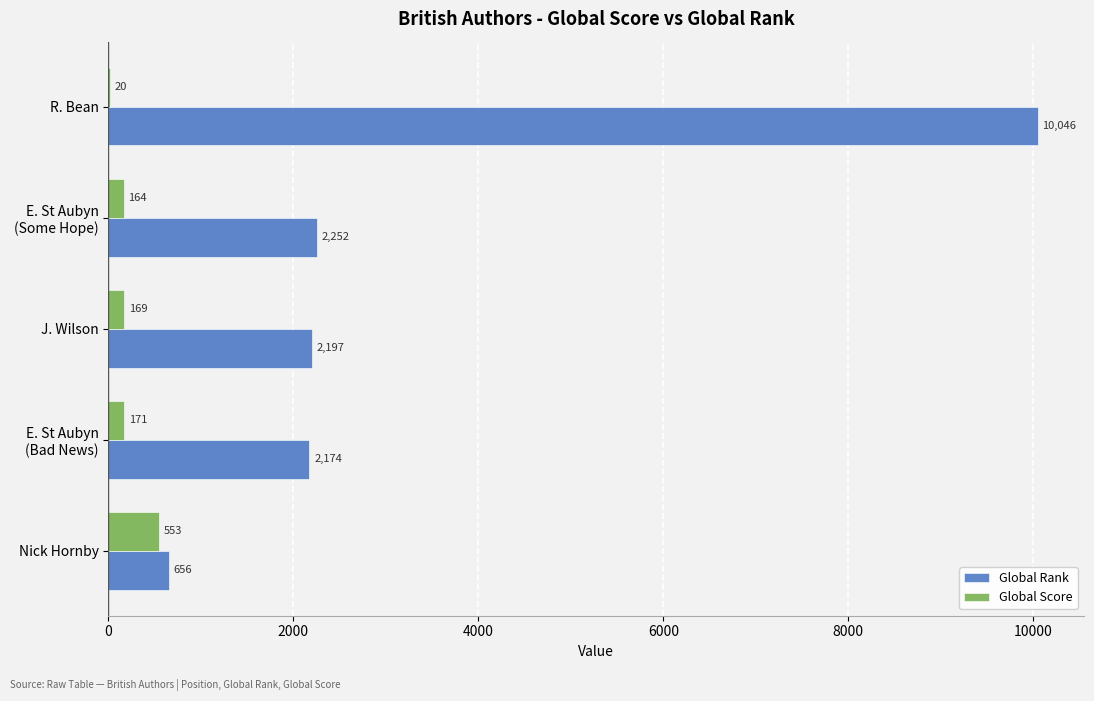

What is the maximum value for Global Score?

553